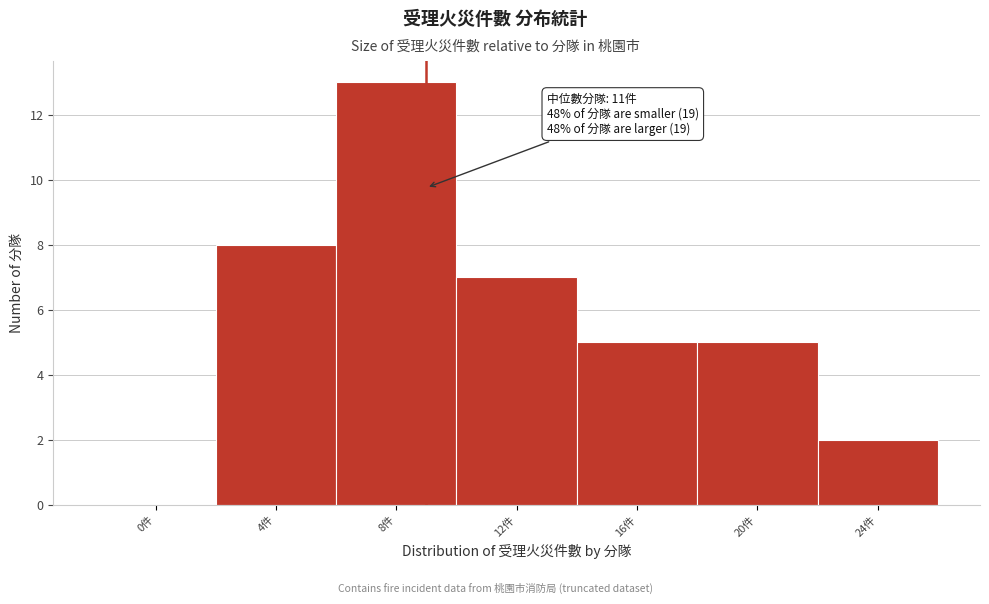

Reading left to right, extract all data points from this chart.

0件=0	4件=8	8件=13	12件=7	16件=5	20件=5	24件=2